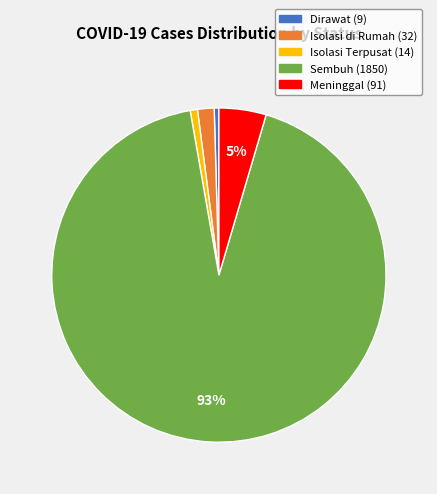

The Sembuh slice represents 99% of the pie. True or false?

False